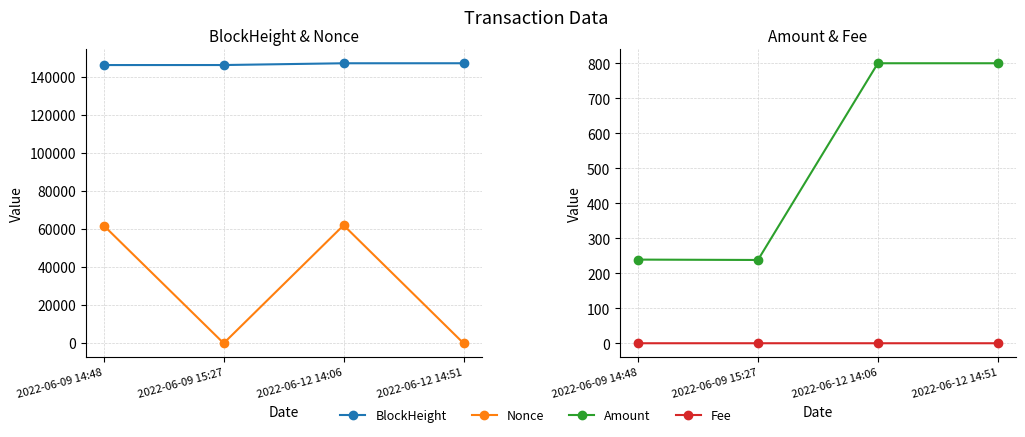

Which series has the widest spread of values?

Nonce